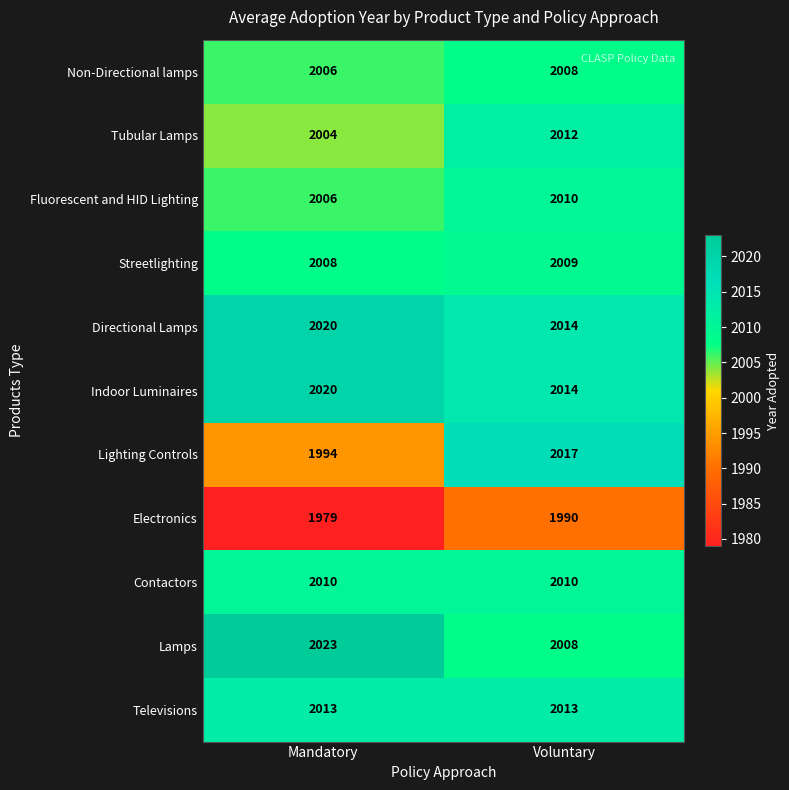

Is it true that Streetlighting equals 2009 at Voluntary?

True